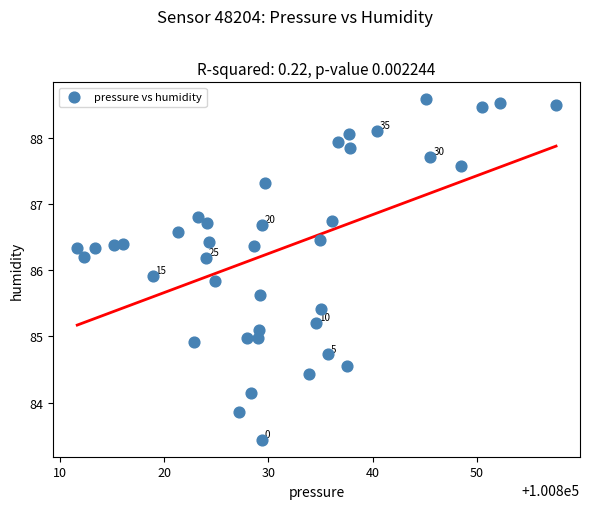

What Y value in the scatter plot is closest to 86?

85.9